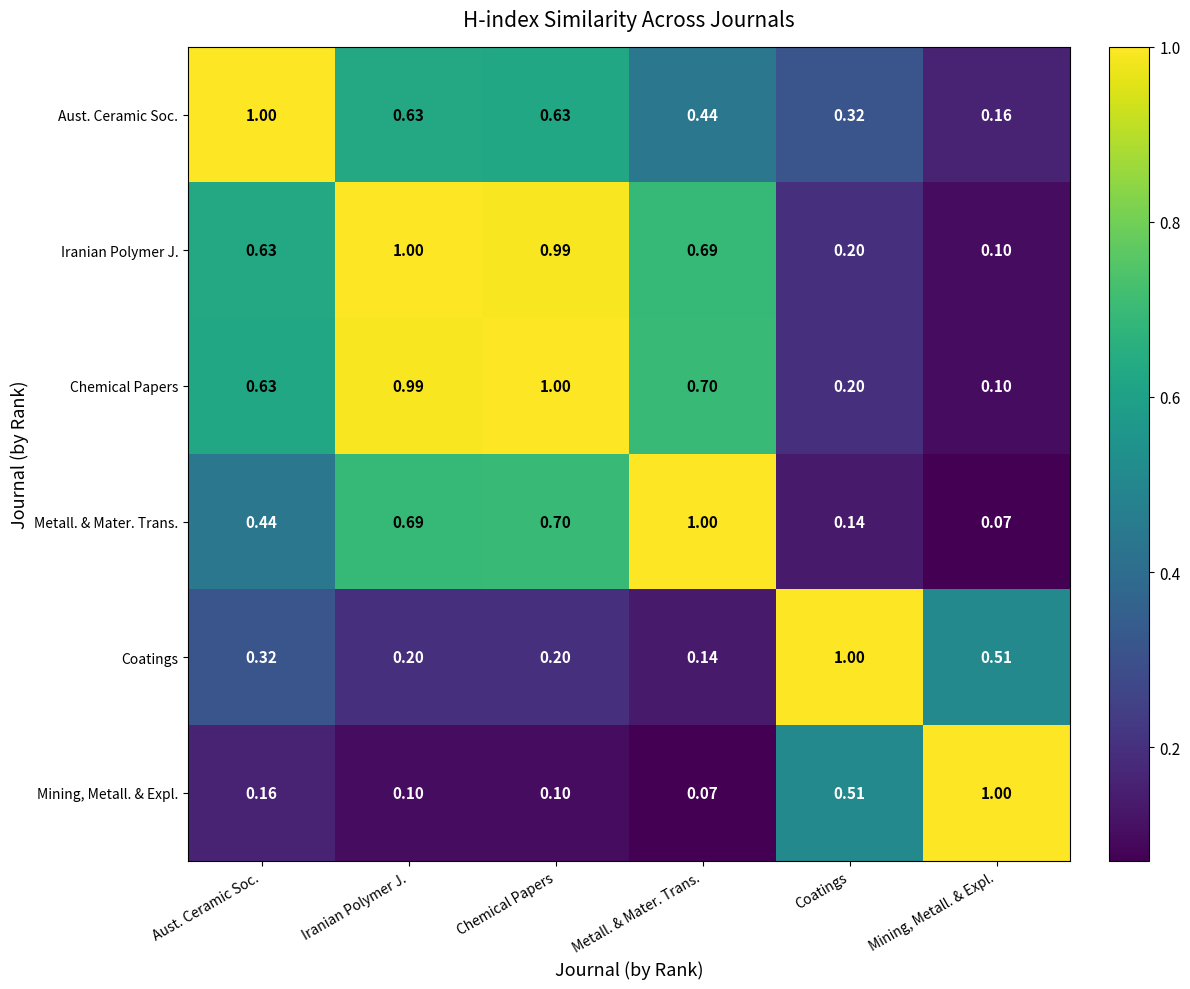

Which category has the highest value in the Coatings series?

Coatings